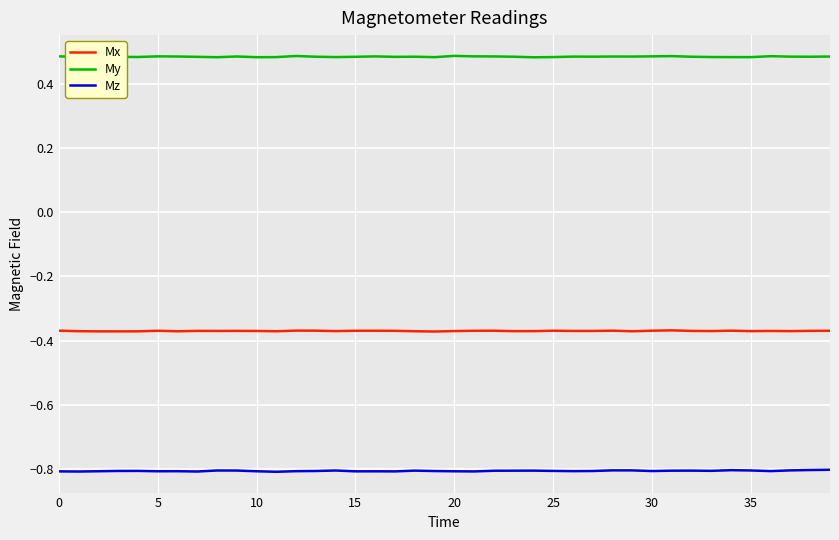

Which series has the largest total across all categories?

My